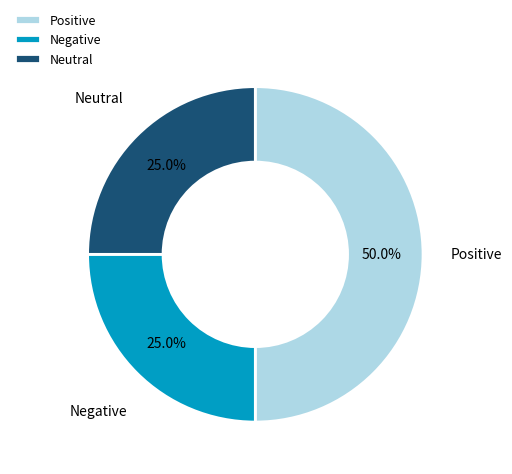

What is the total percentage of Positive and Neutral?

75.0%